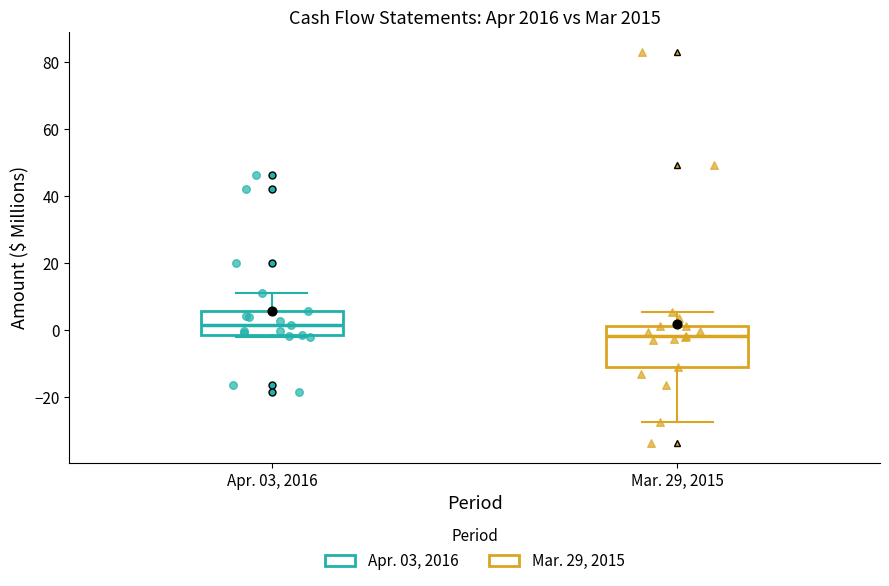

Reading left to right, read every box against the y-axis: the position of its median line, the range the box covers, and the ends of its whiskers. The values are not printed on the chart, so give them approximately, as read against the axis.

Apr. 03, 2016: median 2, box -2 to 6, whiskers -2 to 12
Mar. 29, 2015: median -2, box -10 to 2, whiskers -28 to 6